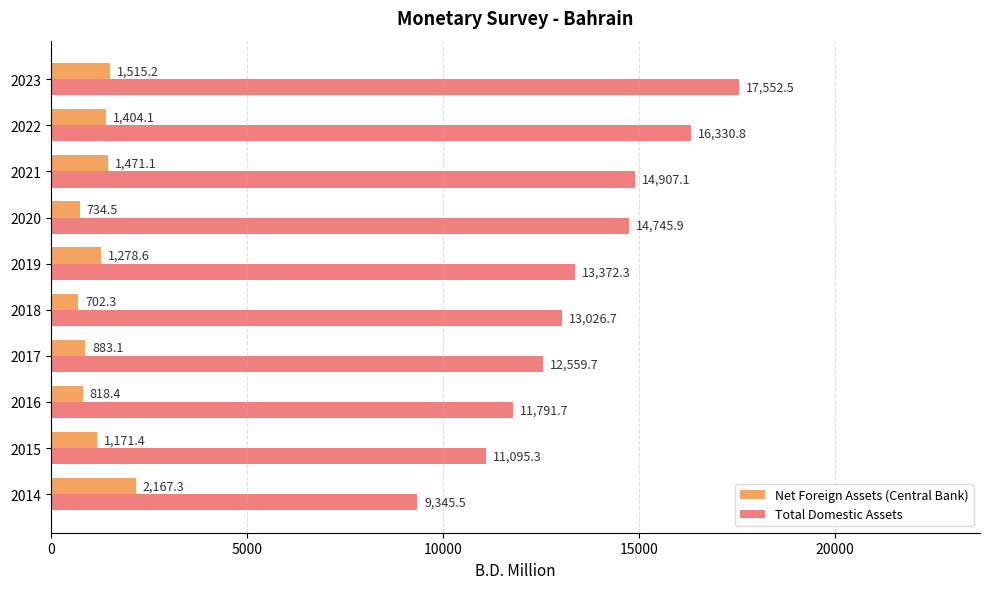

At which label does Net Foreign Assets (Central Bank) reach its minimum?

2018